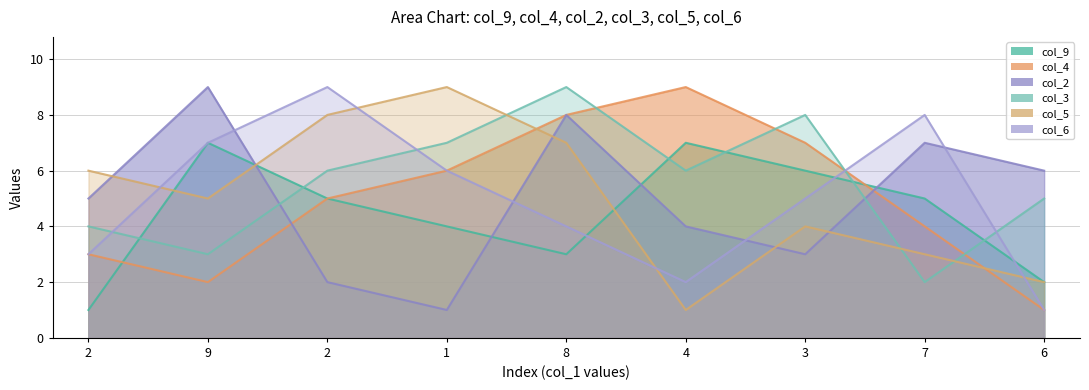

In col_6, how many points are lower than both neighbors (excluding endpoints)?

1